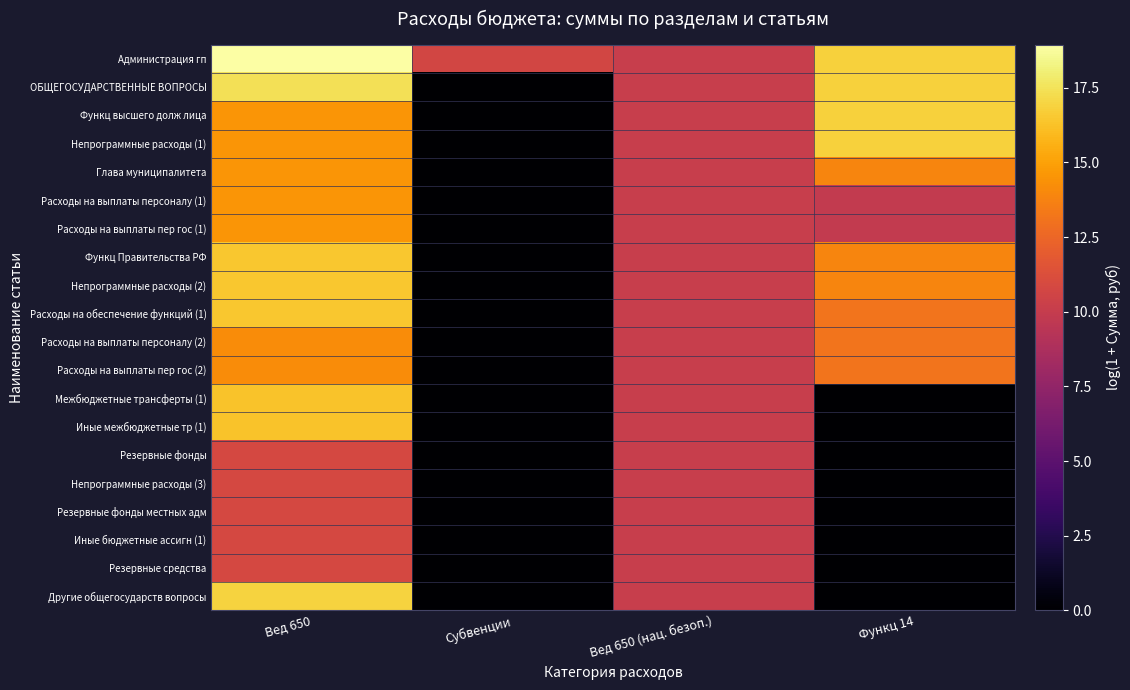

What is the greatest value displayed?

18.9